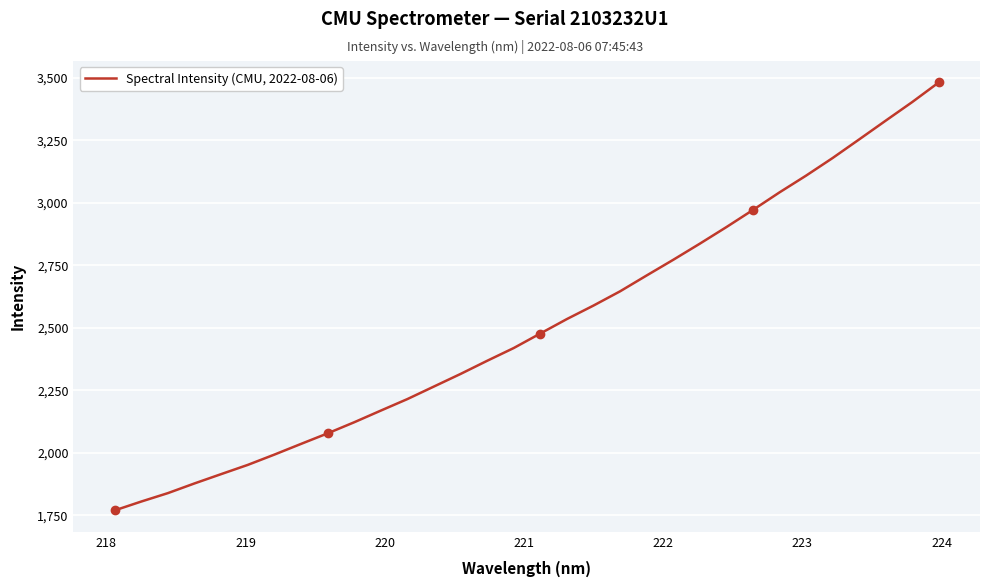

What is the minimum value shown in the chart?

1769.0